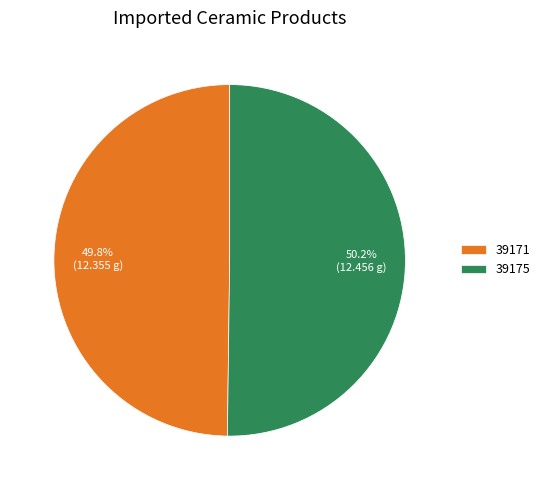

What portion of the pie excludes 39175?

49.8%